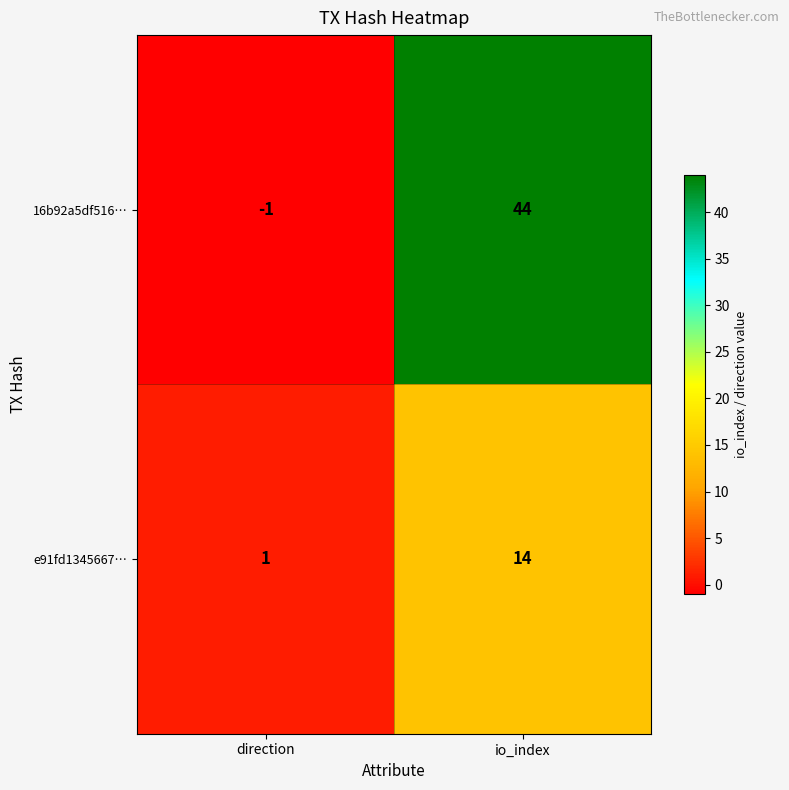

What is the average value of the e91fd1345667… series?

8